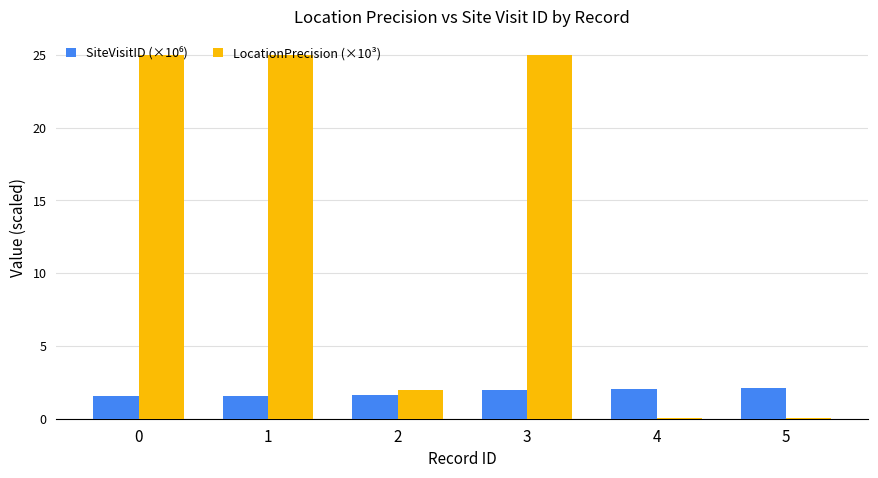

What is the highest value of the LocationPrecision (×10³) series?

25.0